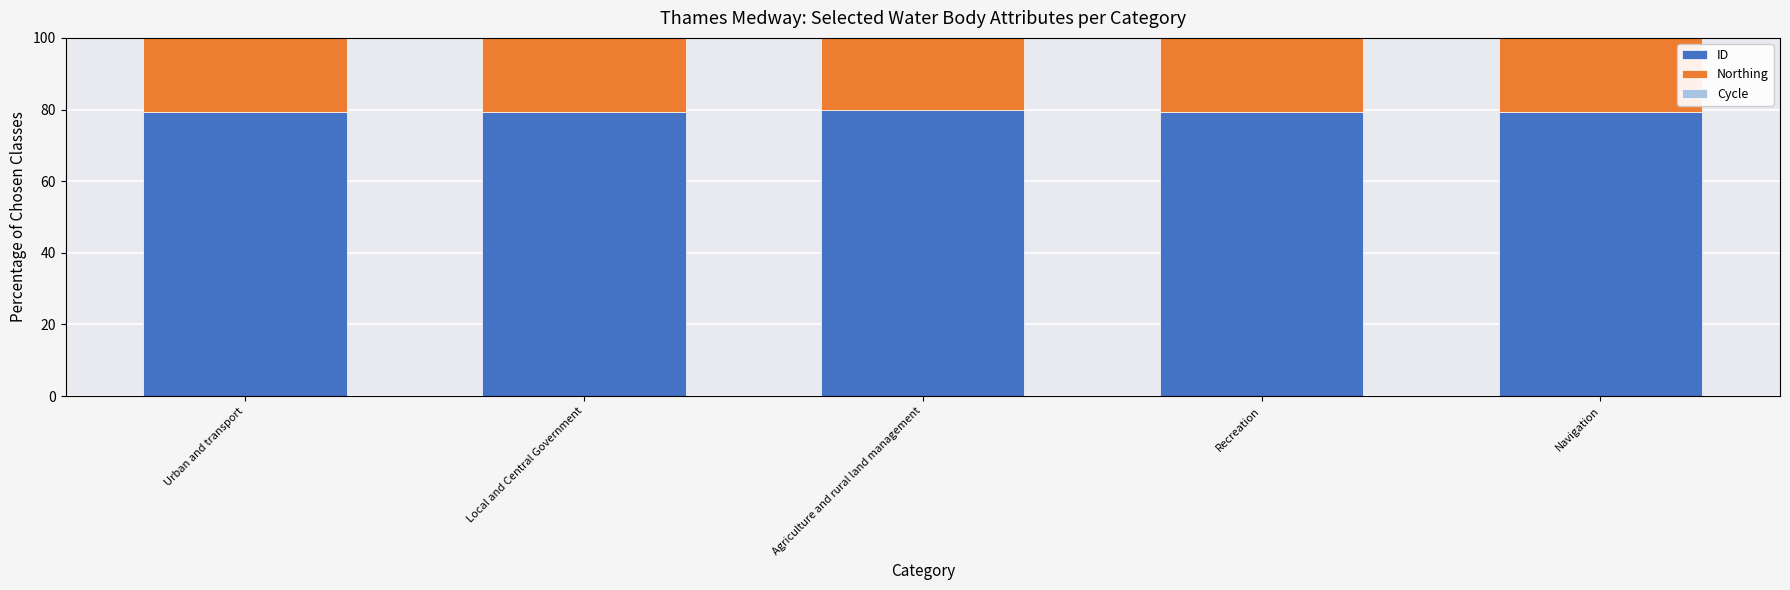

What is the highest value of the ID series?

79.8